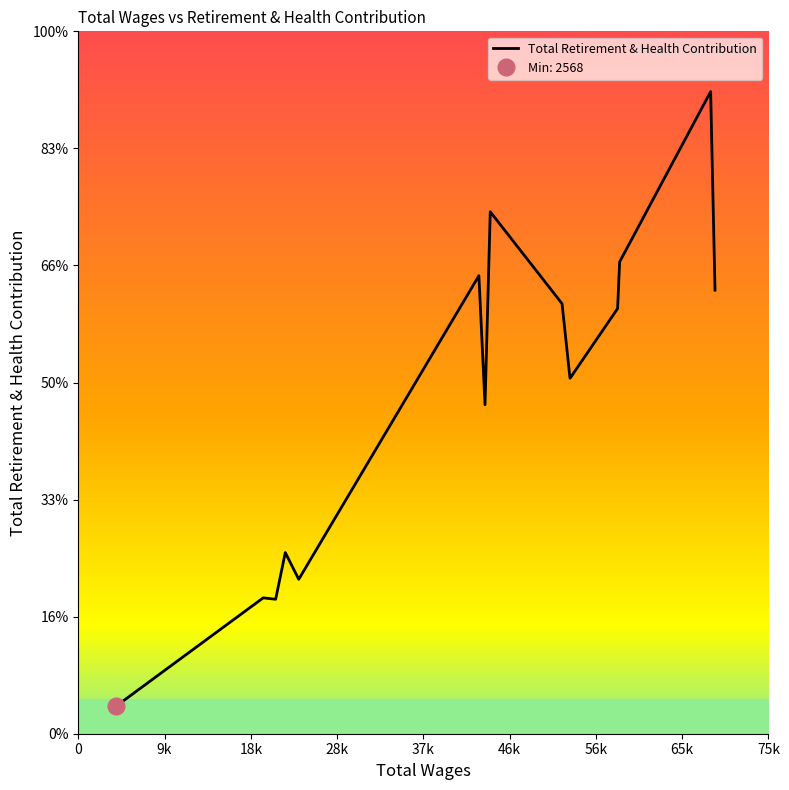

Does the chart have visible grid lines?

No